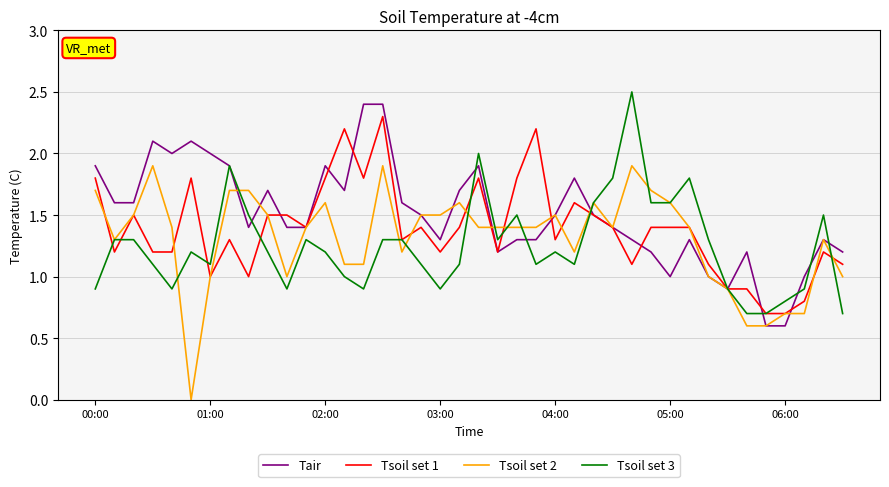

What is the minimum value for Tsoil set 1?

0.7